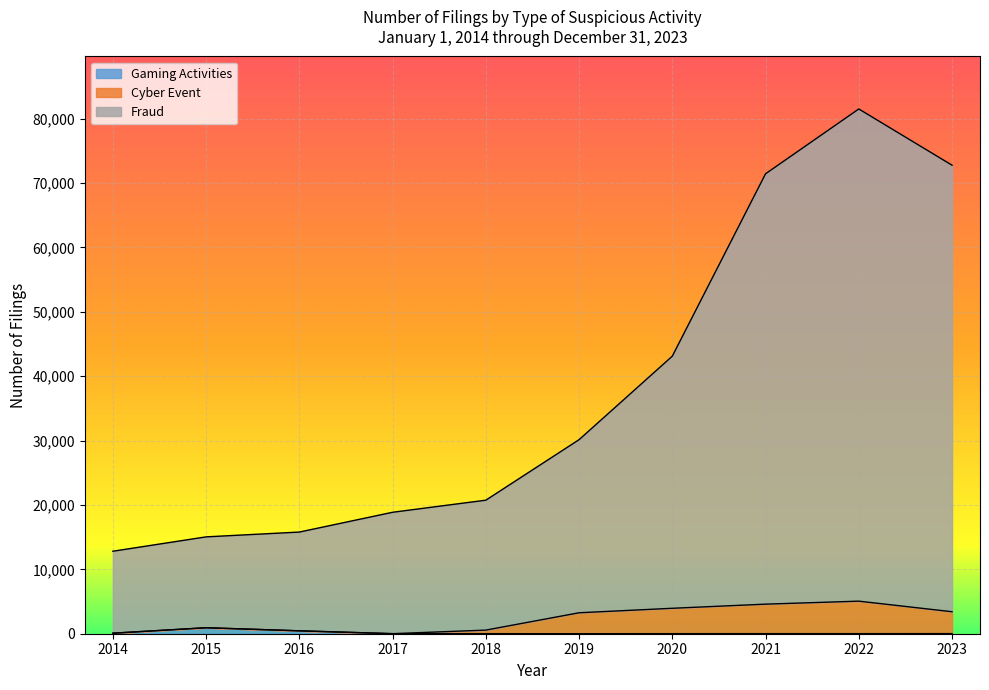

Where is the first local minimum for Cyber Event?

2017